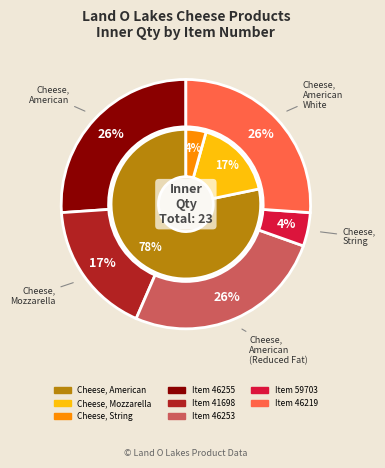

Which slice is the largest?

46255